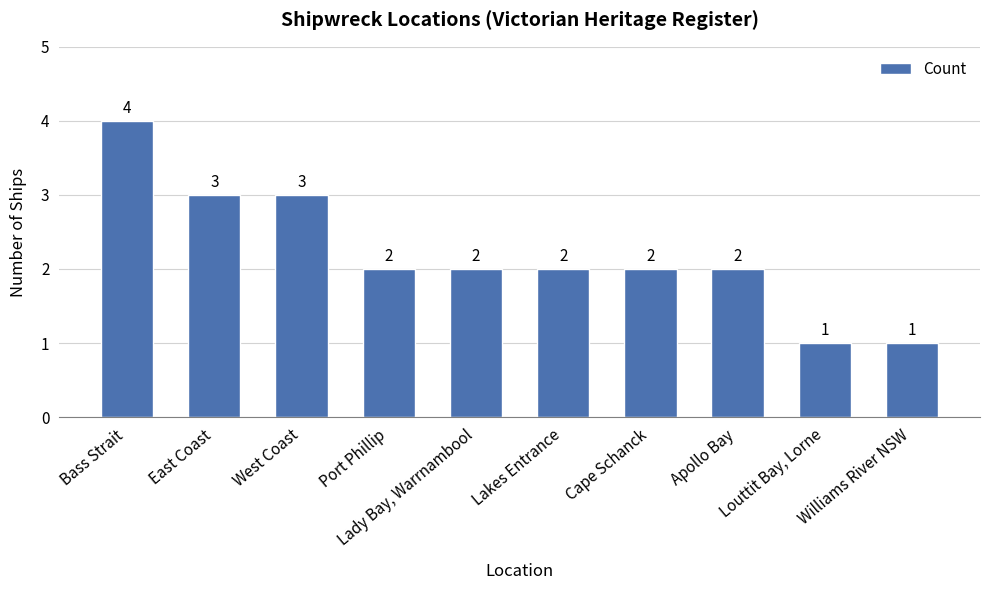

The value at East Coast is 4. True or false?

False